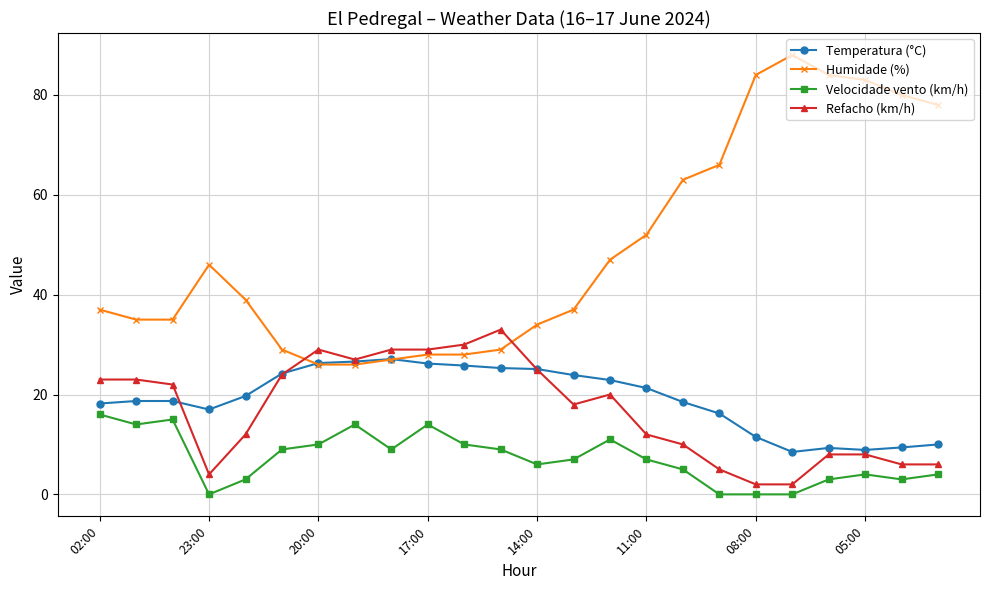

True or false: Temperatura (°C) and Velocidade vento (km/h) intersect in this chart.

False